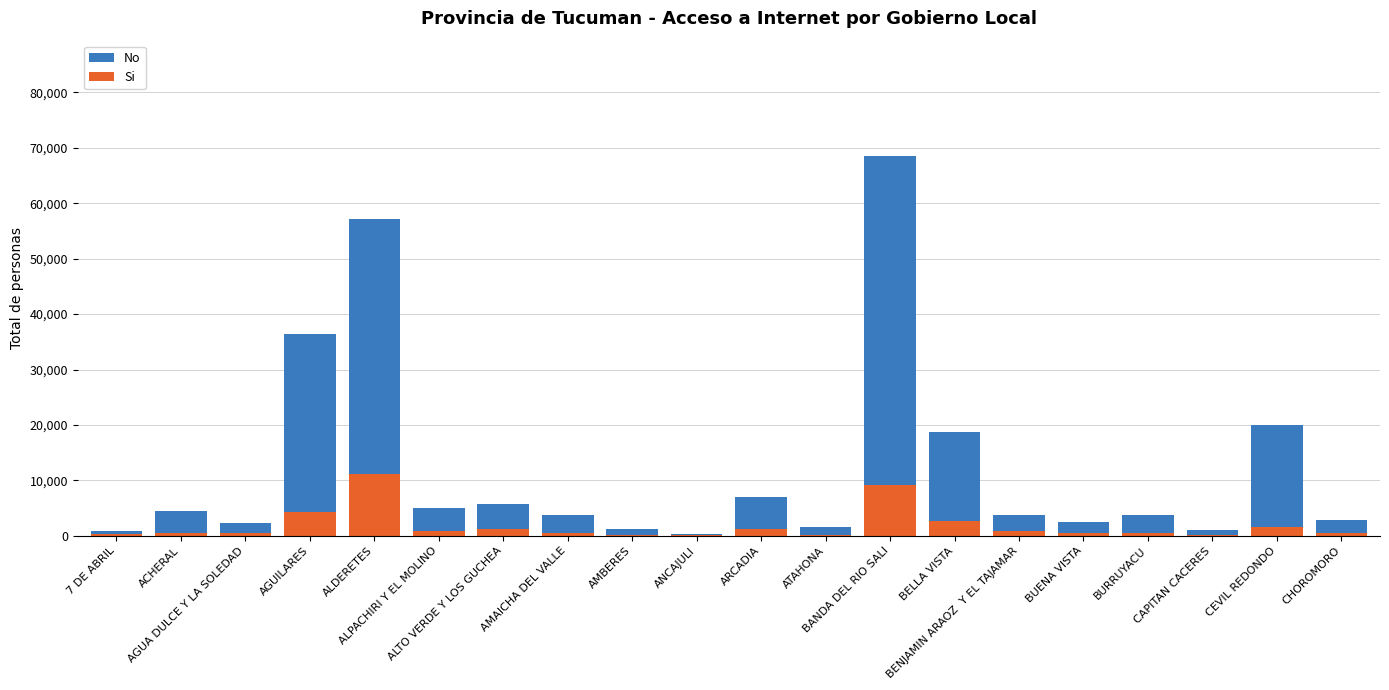

How many bars are there in total?

40